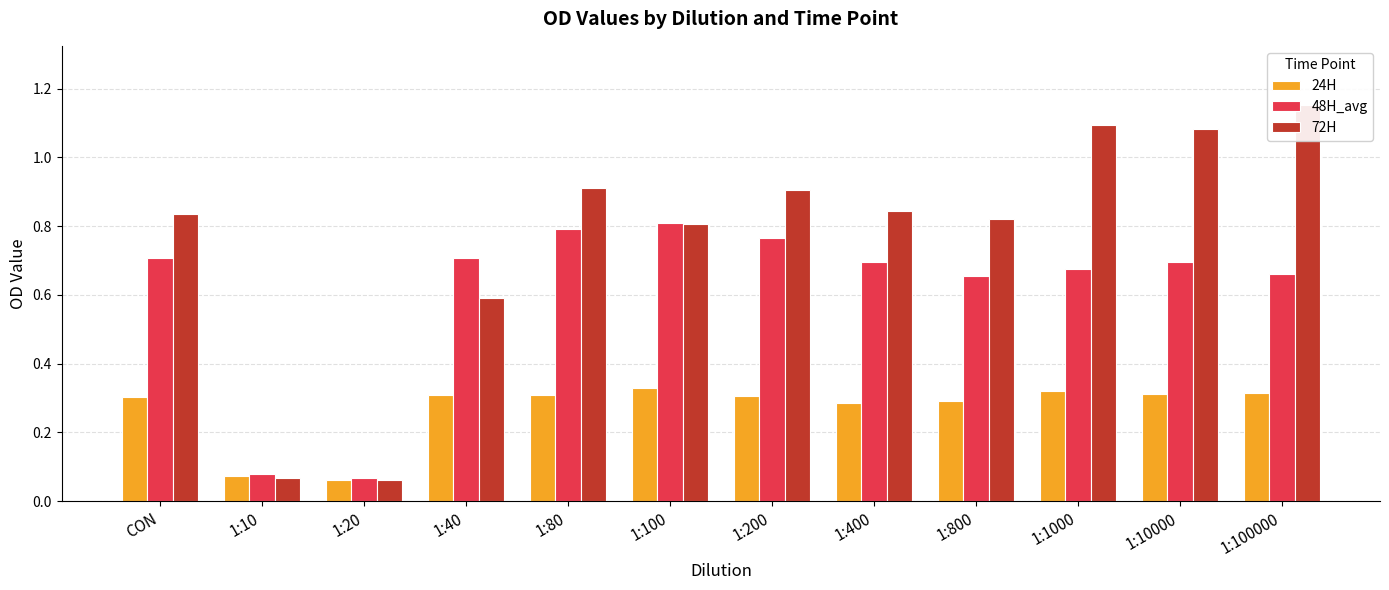

How many bars are there in each group?

3